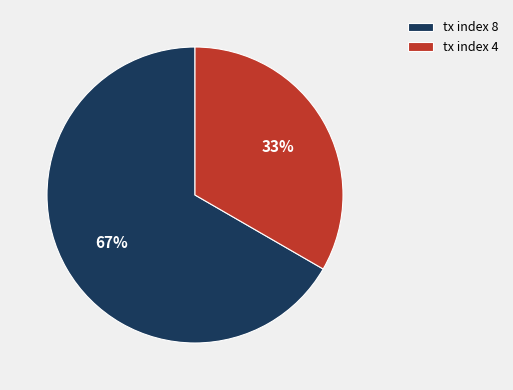

To the nearest percent, what portion does tx index 4 represent?

33%